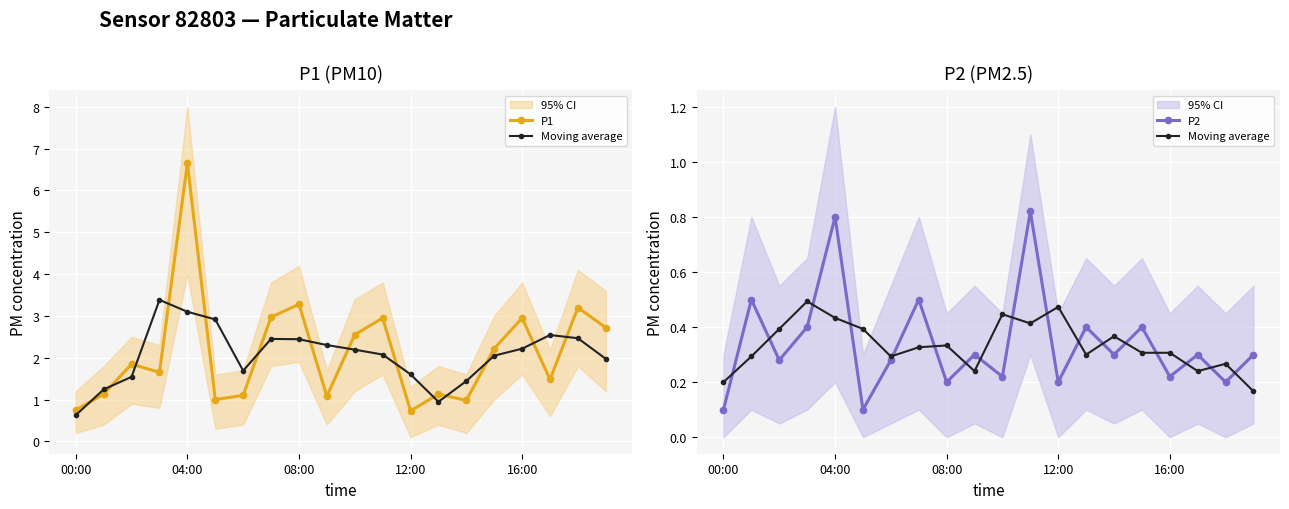

Count the Moving average values in the range 0 to 1.

20